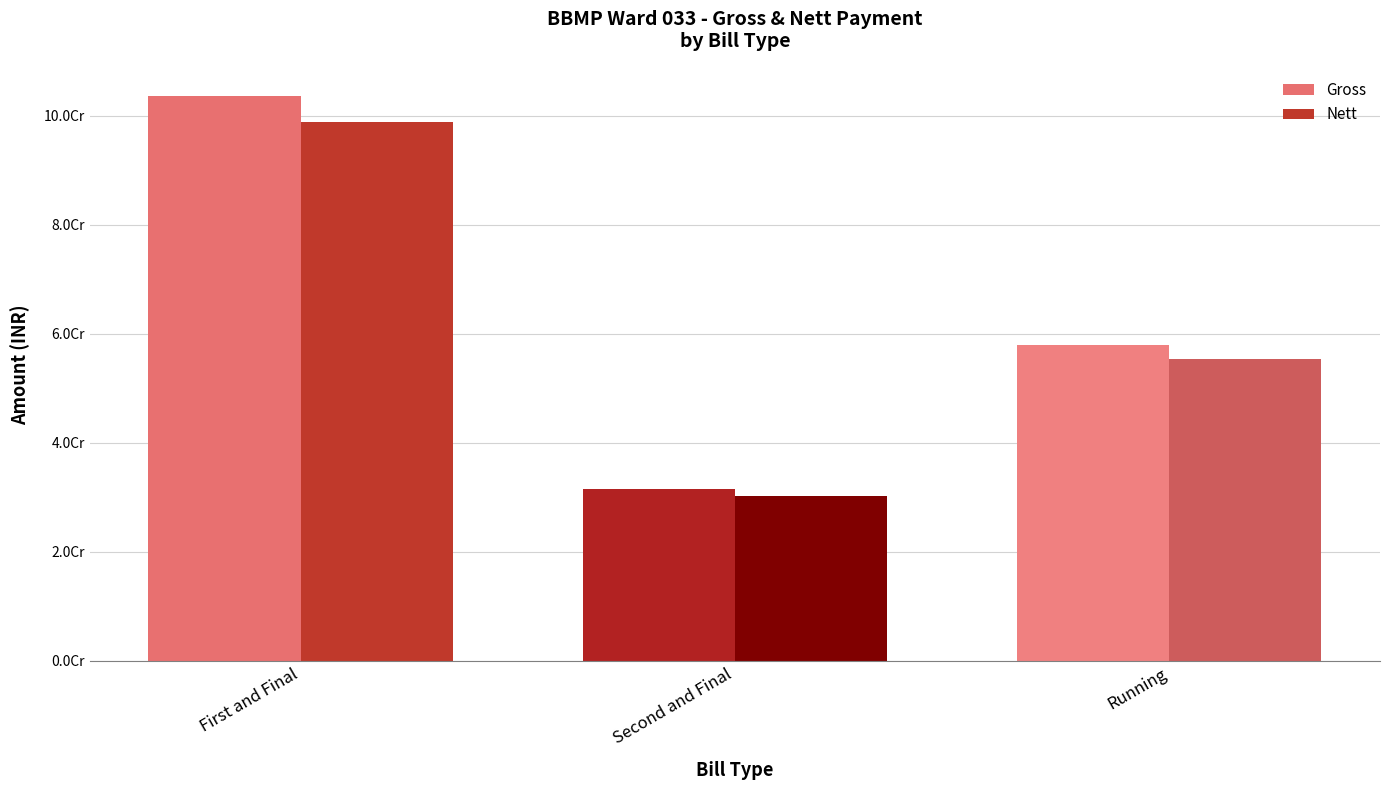

Are the bars grouped side by side (vs. stacked)?

Yes